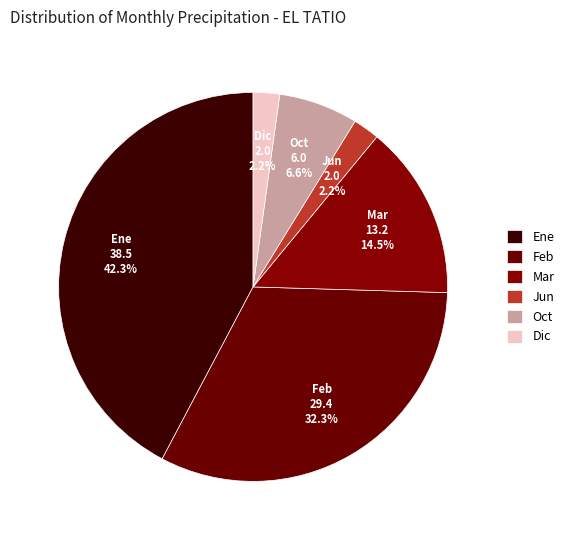

Count the number of slices in the pie.

6